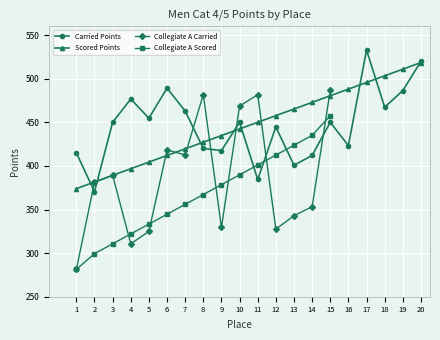

The Carried Points series shows 400.8 at 13. True or false?

True